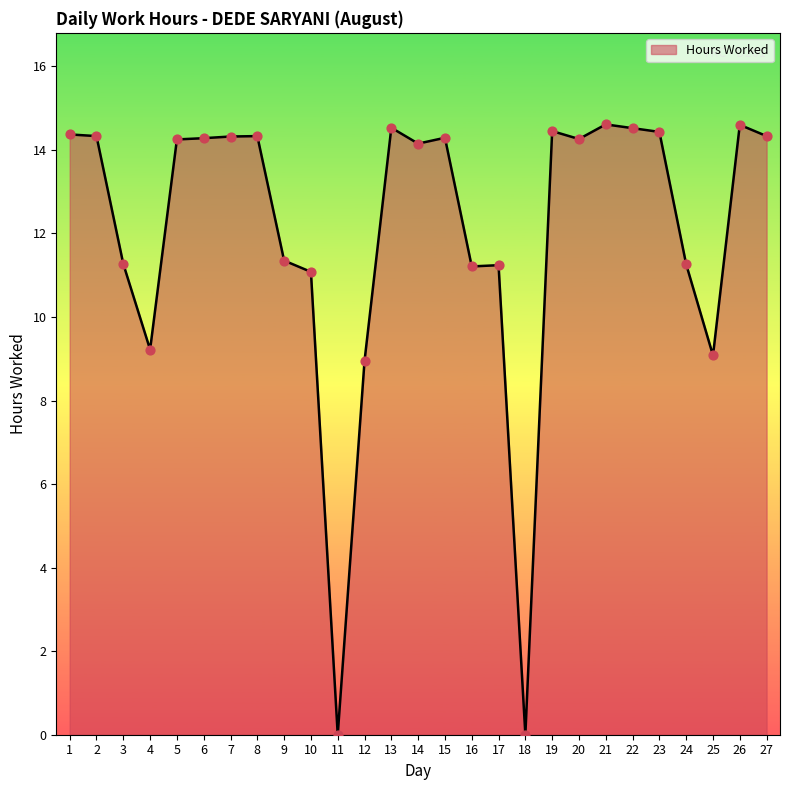

What is the ratio of the value at 15 to the value at 22?

1.0